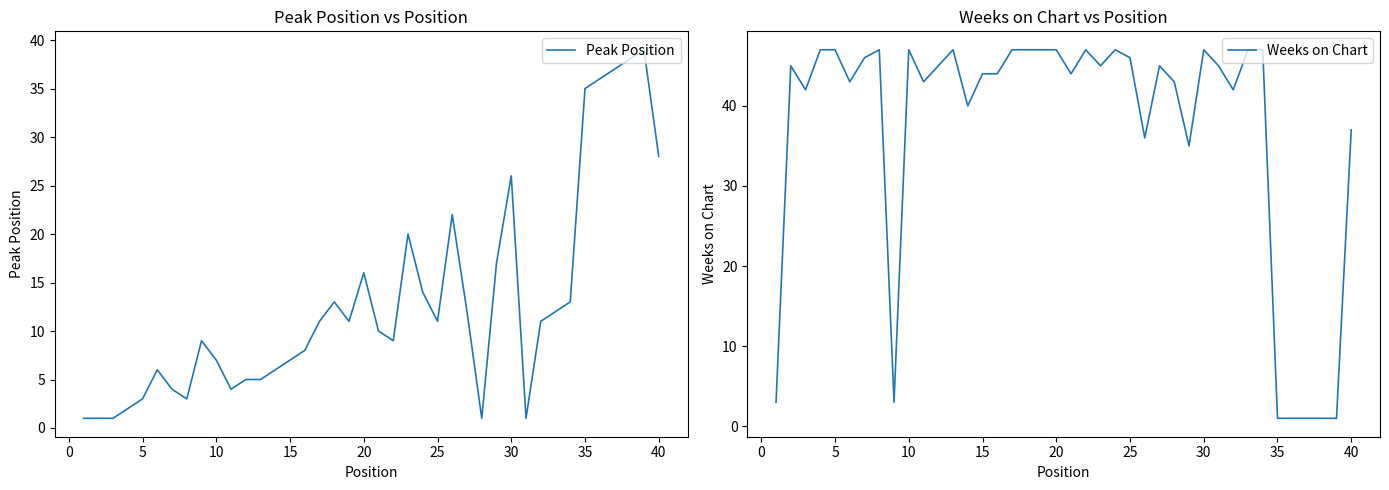

How many categories are shown in the chart?

40